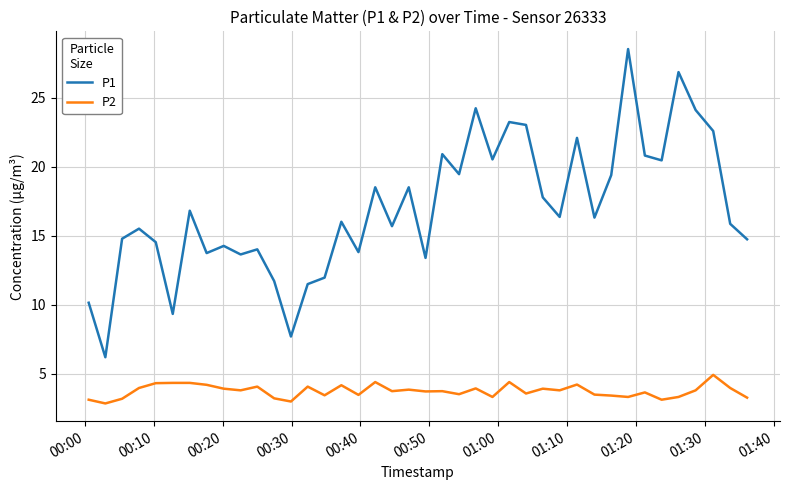

Is this an area chart (filled region under the line)?

No